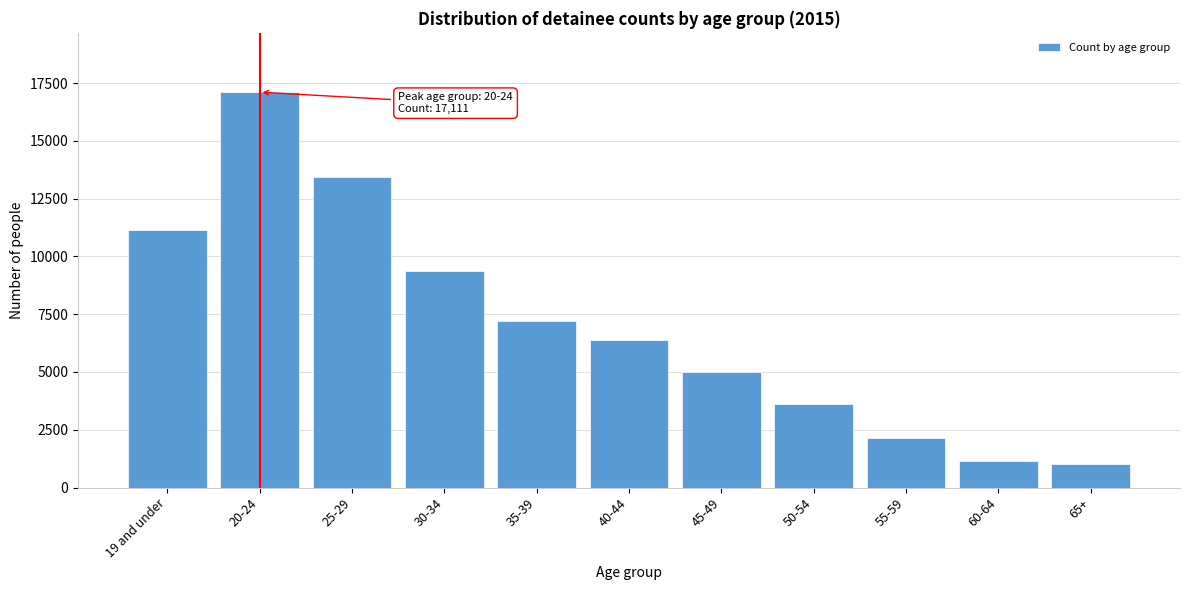

Reading right to left, list all the values displayed in this chart.

1010	1128	2158	3596	4981	6403	7199	9379	13432	17111	11125